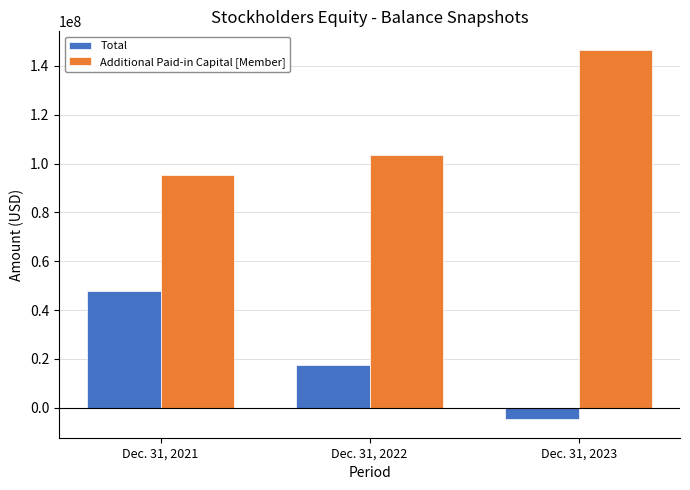

Is it true that Additional Paid-in Capital [Member] equals 146543921 at Dec. 31, 2023?

True